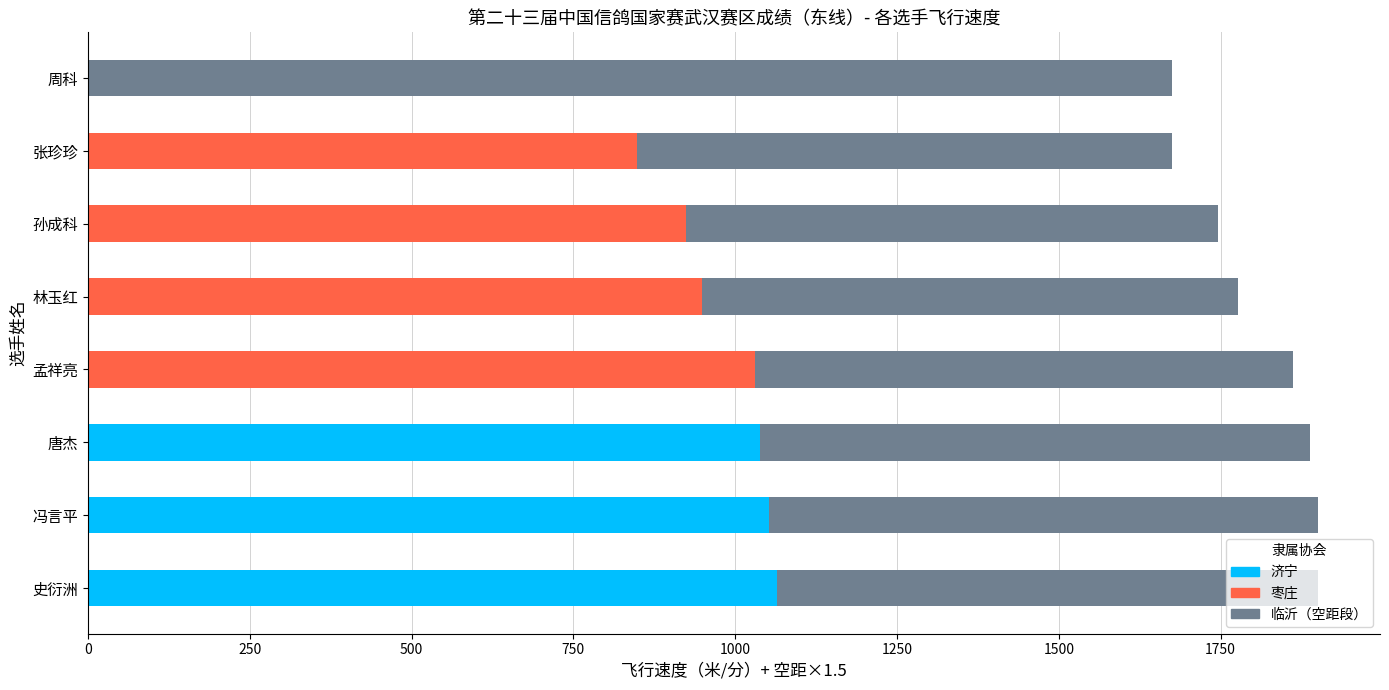

How many bars are there in each group?

2